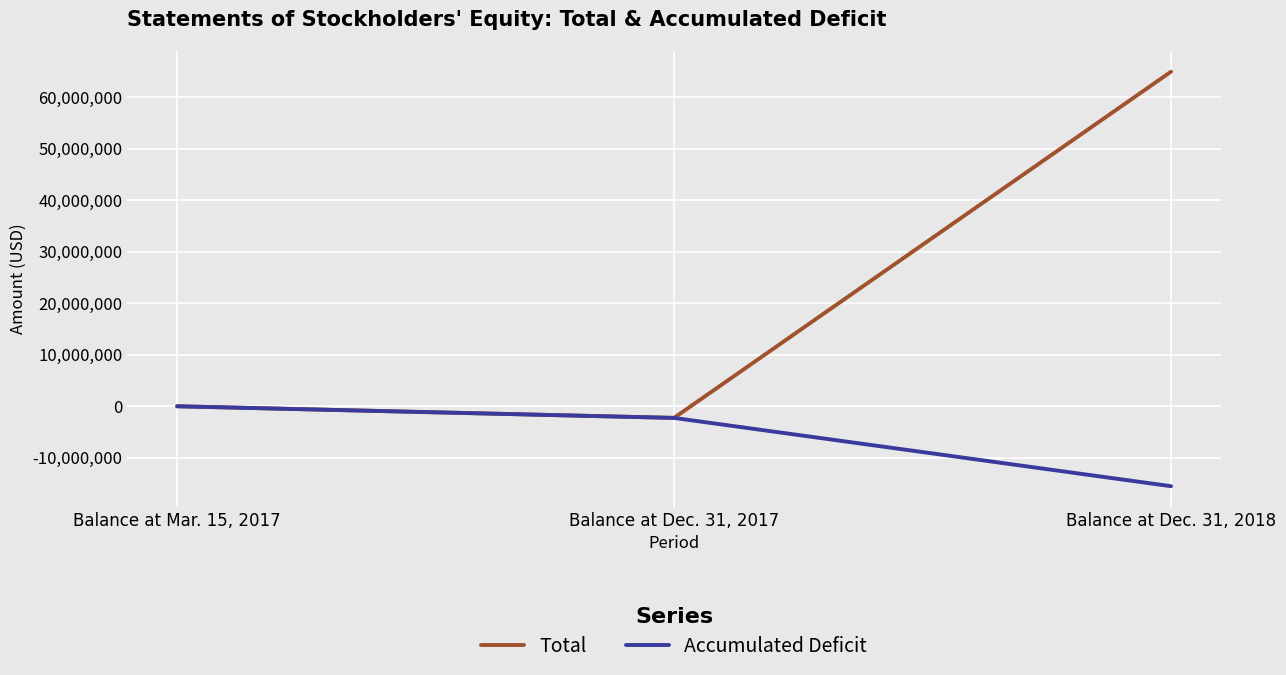

Rank the categories by Total value from lowest to highest.

Balance at Dec. 31, 2017, Balance at Mar. 15, 2017, Balance at Dec. 31, 2018